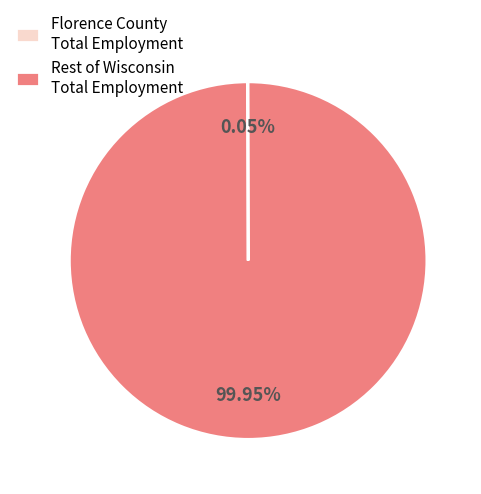

Which slice represents more than half of the pie?

Rest of Wisconsin Total Employment